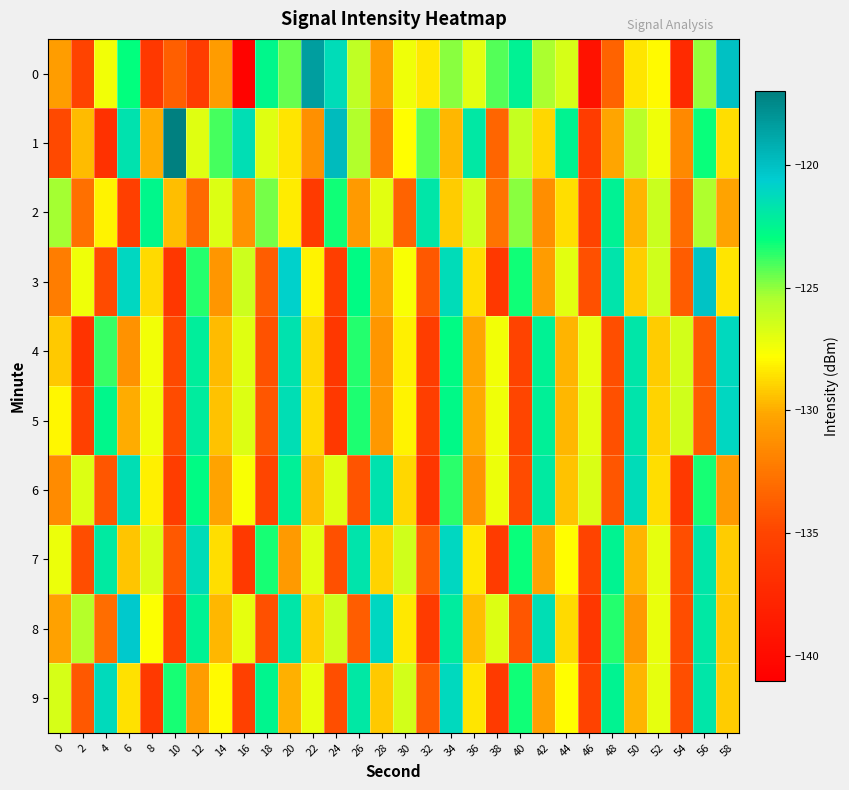

Rank the series by their maximum value, from highest to lowest.

1, 0, 3, 8, 5, 7, 4, 9, 6, 2